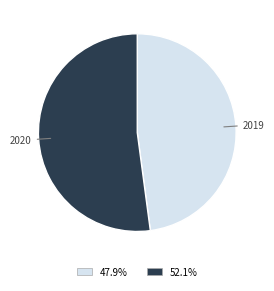

Which category has the biggest portion of the pie?

2020